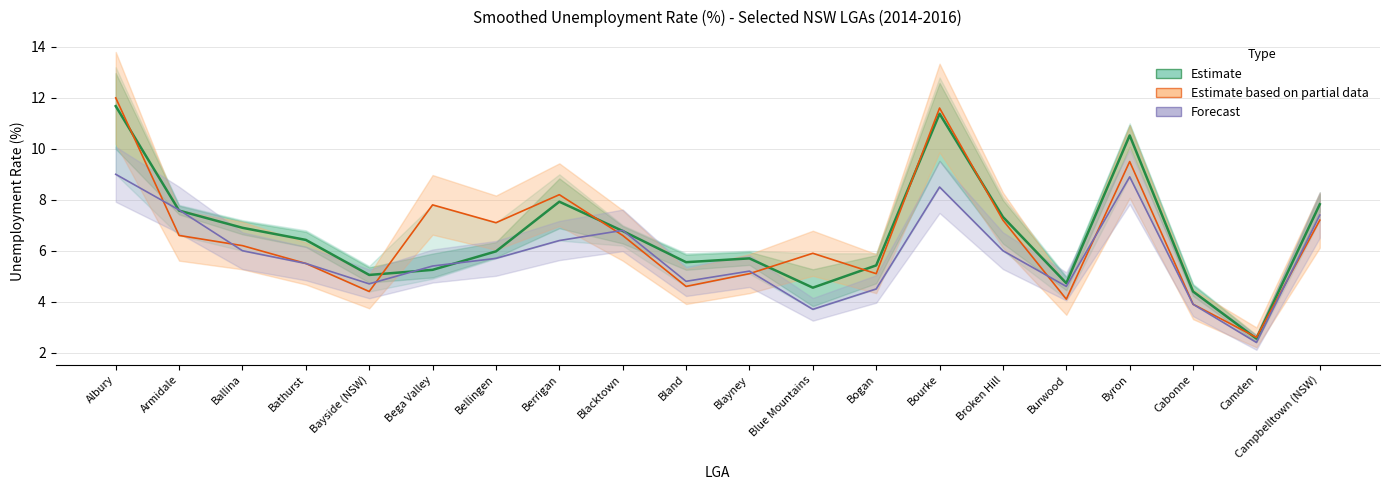

Approximately how many times larger is the value at Camden compared to Bayside (NSW)?

0.5